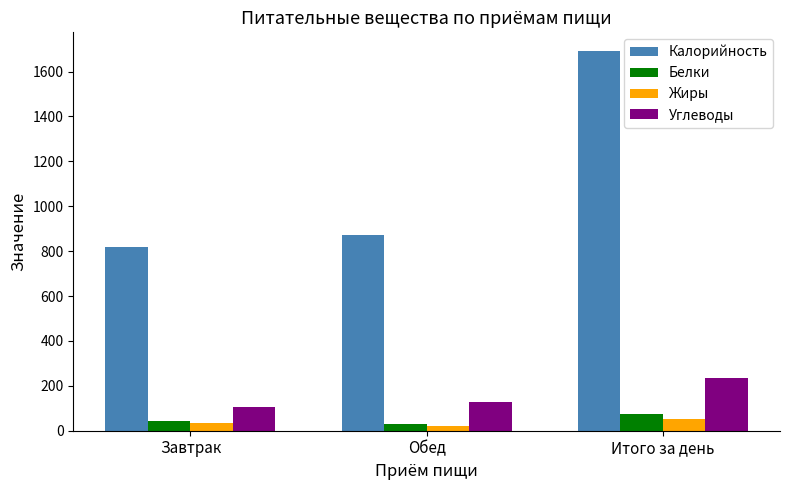

What is the approximate value of Жиры at Итого за день?

53.3